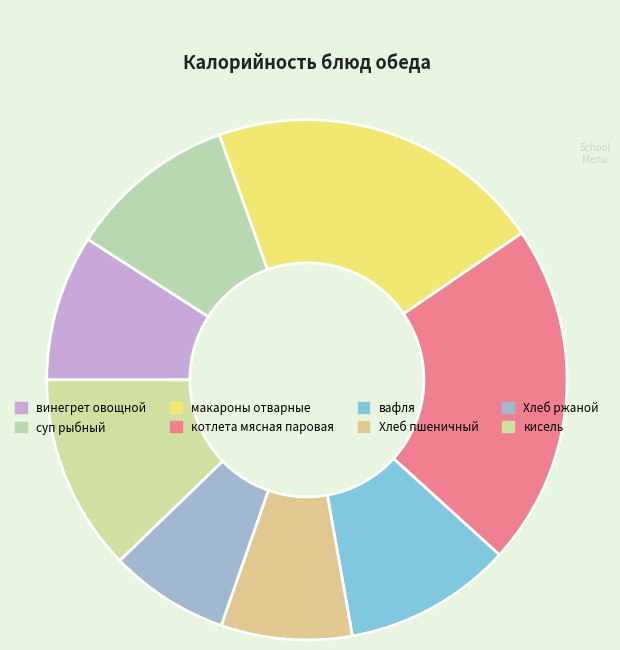

To the nearest percent, what is the difference between the largest and smallest slice percentages?

14%